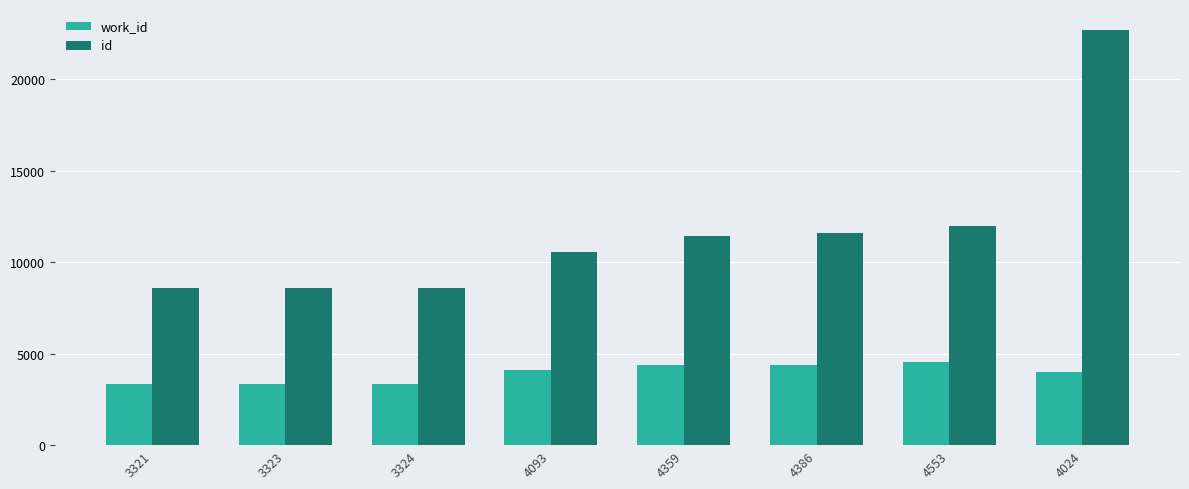

Rank the series by their maximum value, from lowest to highest.

work_id, id